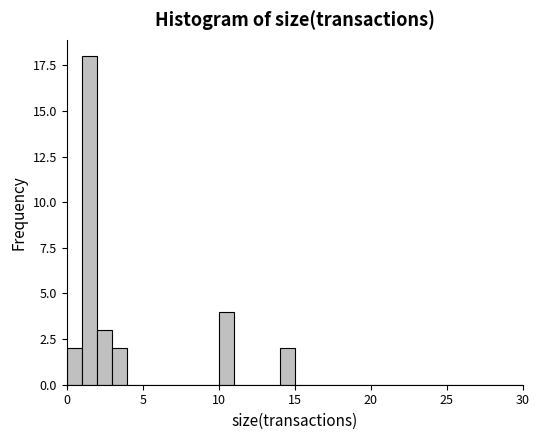

Read against the x-axis, roughly where is the centre of the tallest bar?

1.5